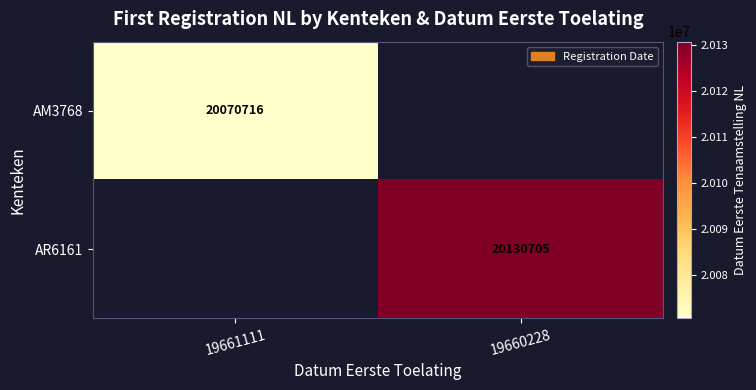

Count the number of data series in this chart.

2